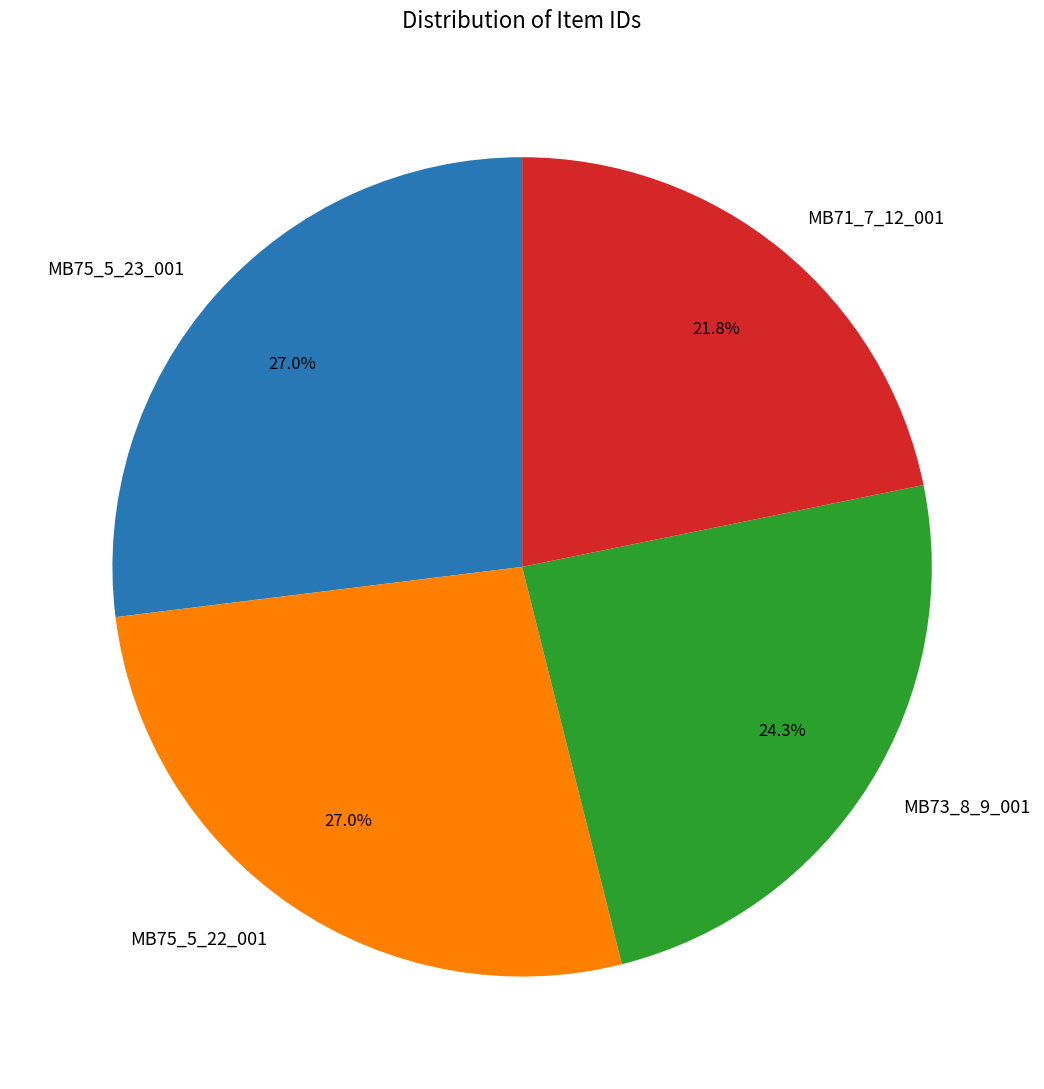

Count the number of slices in the pie.

4